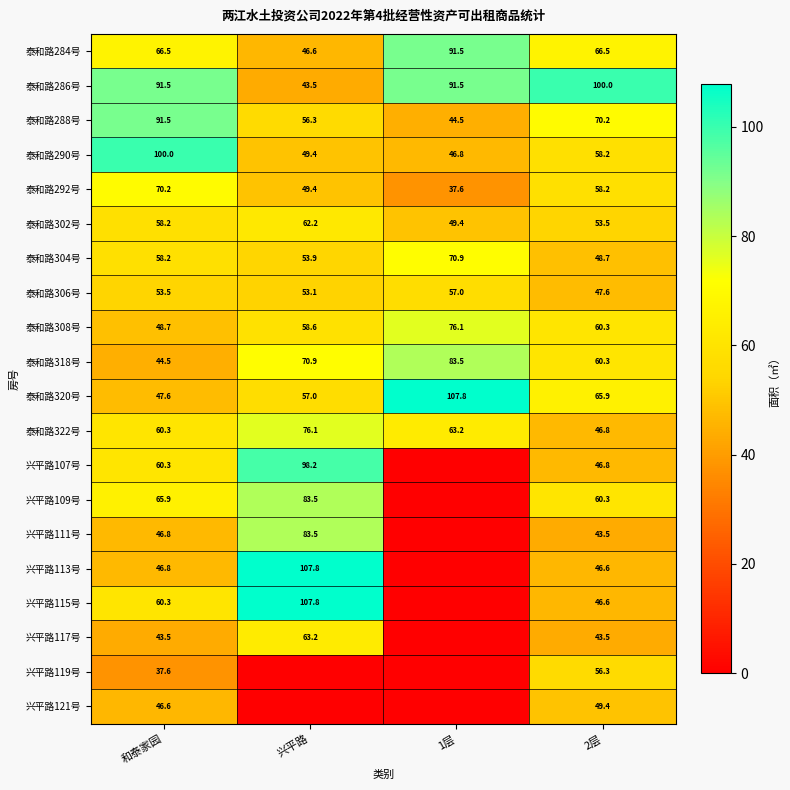

What is the sum of all 泰和路292号 values?

215.4